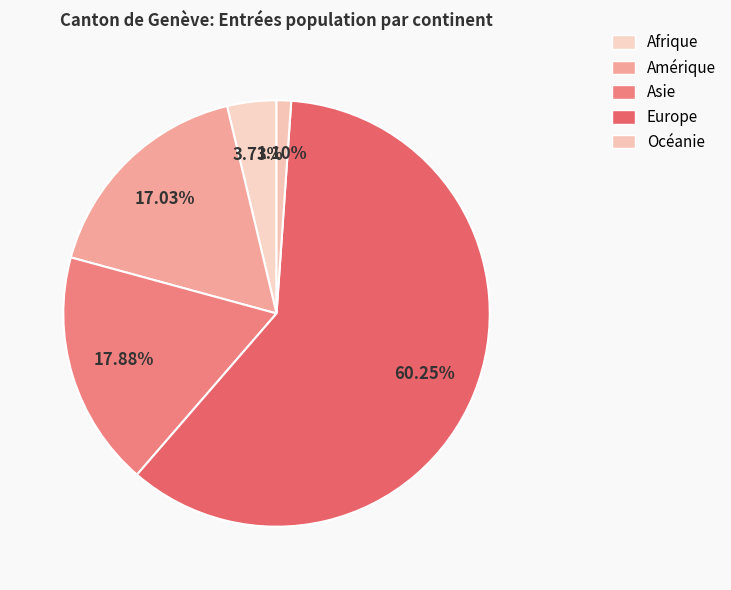

Which category has the biggest portion of the pie?

Europe